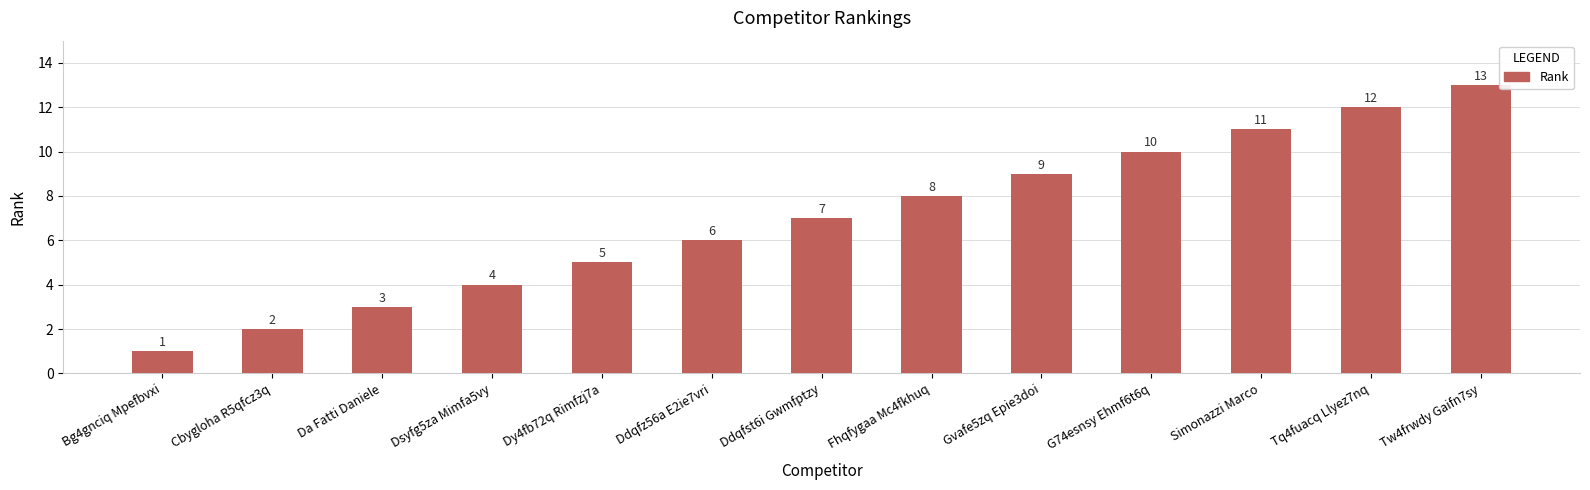

The chart shows a value of 3 at Da Fatti Daniele. True or false?

True